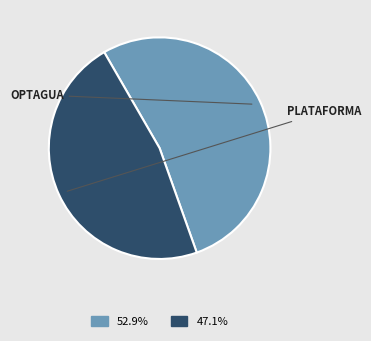

Is there a majority slice in this chart?

Yes